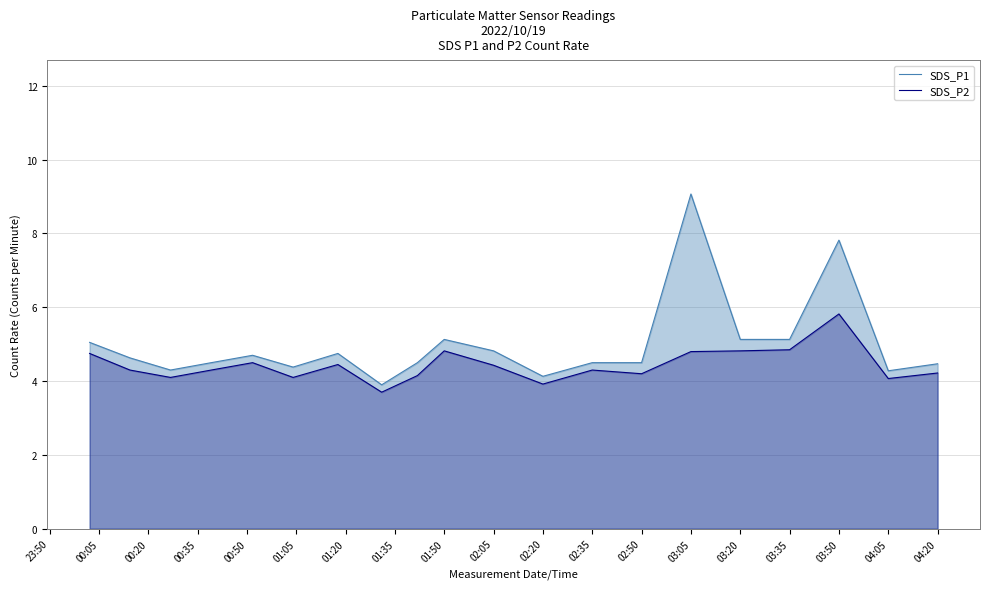

What is the difference between the maximum and second lowest values in the SDS_P2 series?

1.9